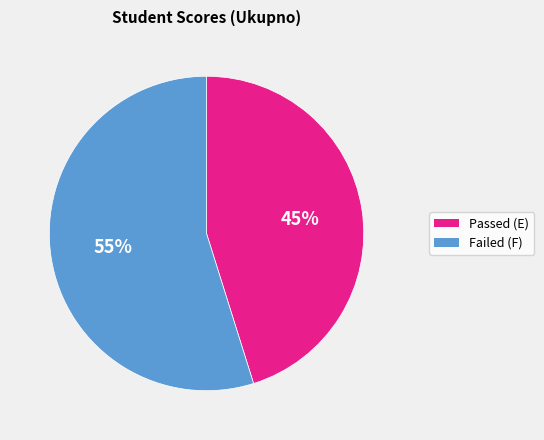

To the nearest percent, what is the average slice percentage?

50%